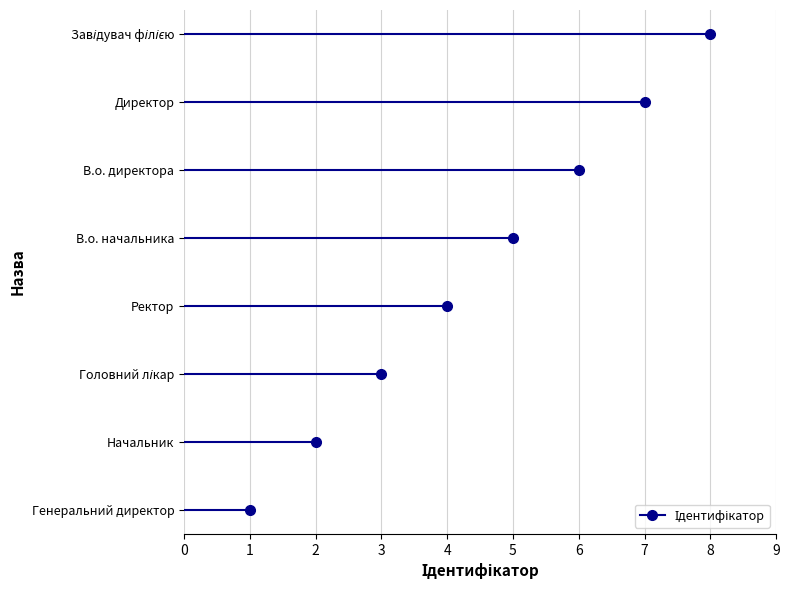

What is the sum of the values at В.о. начальника and Завідувач філією?

13